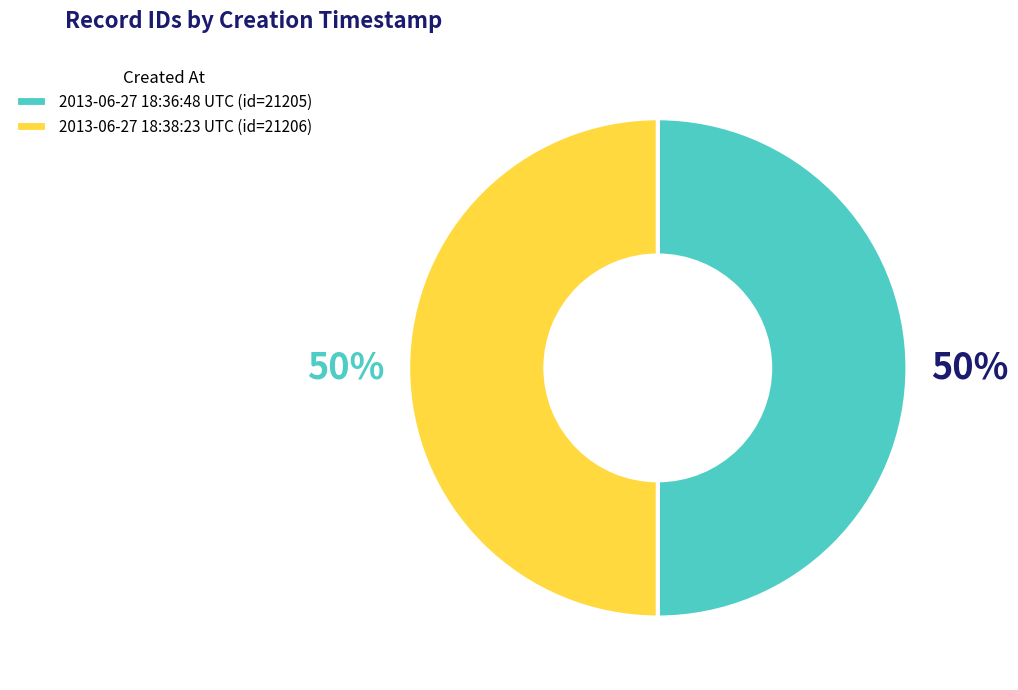

Approximately how many times larger is the value at 2013-06-27 18:36:48 UTC (id=21205) compared to 2013-06-27 18:38:23 UTC (id=21206)?

1.0